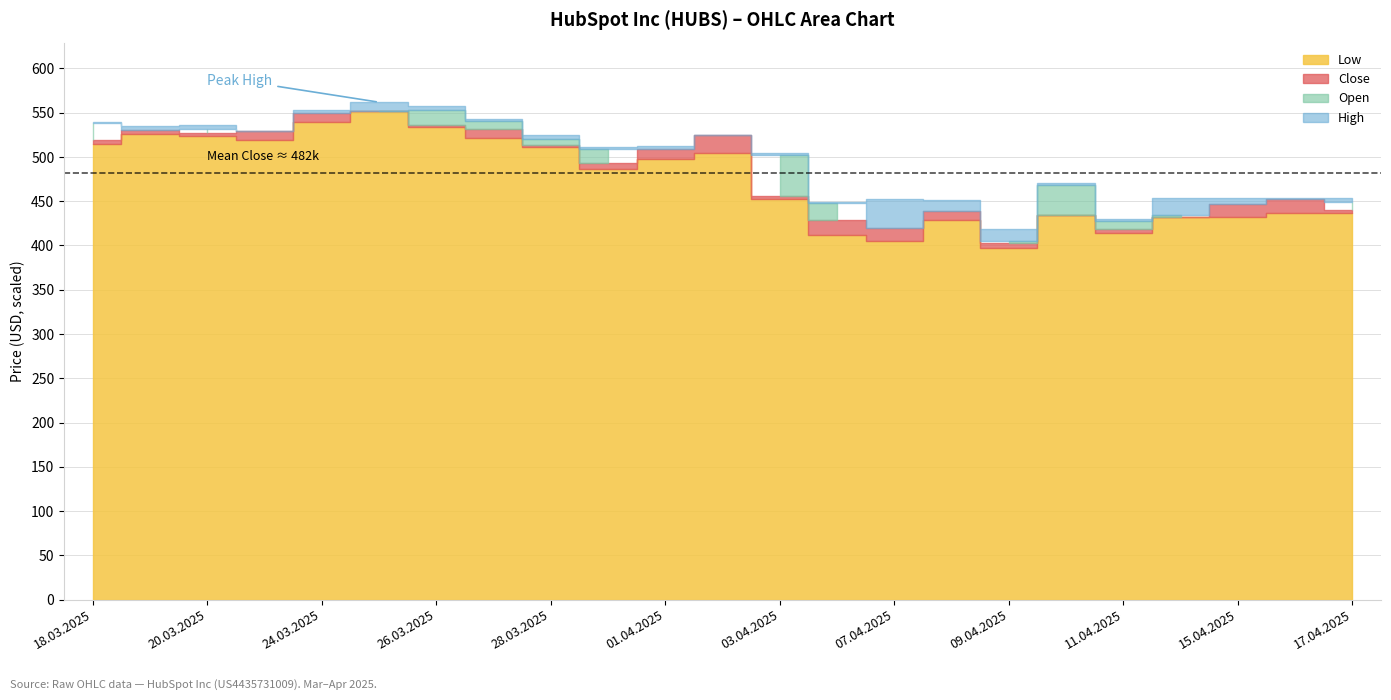

True or false: High has a value of 529561 at 21.03.2025.

True